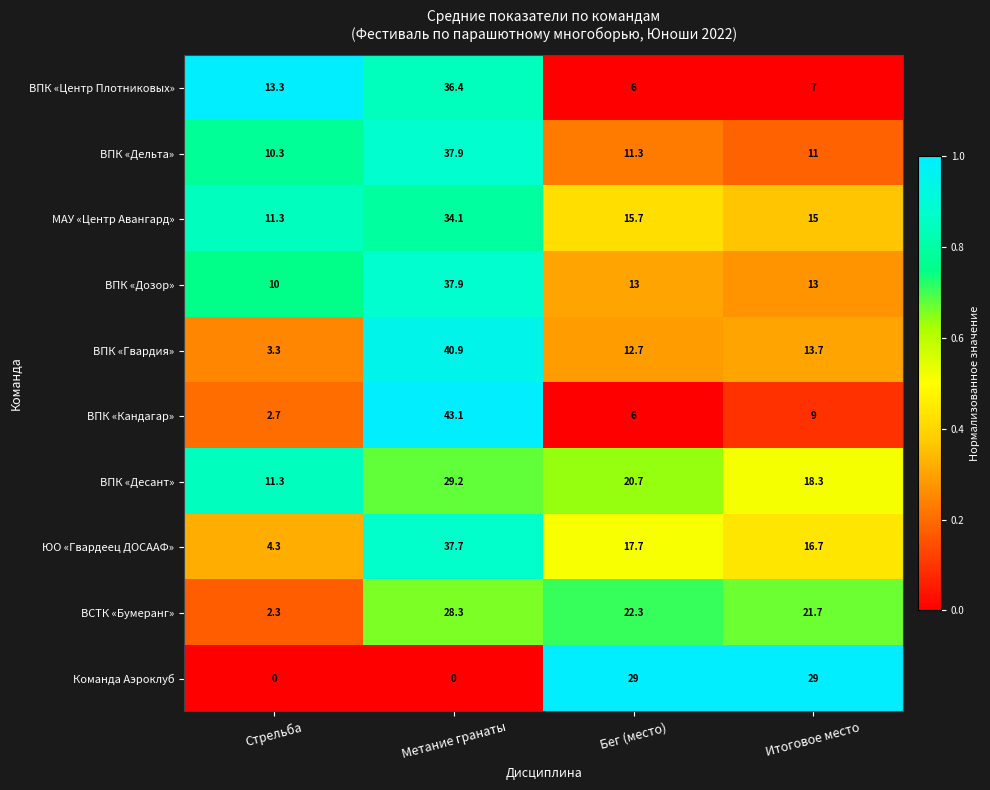

Rank the categories by МАУ «Центр Авангард» value from lowest to highest.

Стрельба, Итоговое место, Бег (место), Метание гранаты